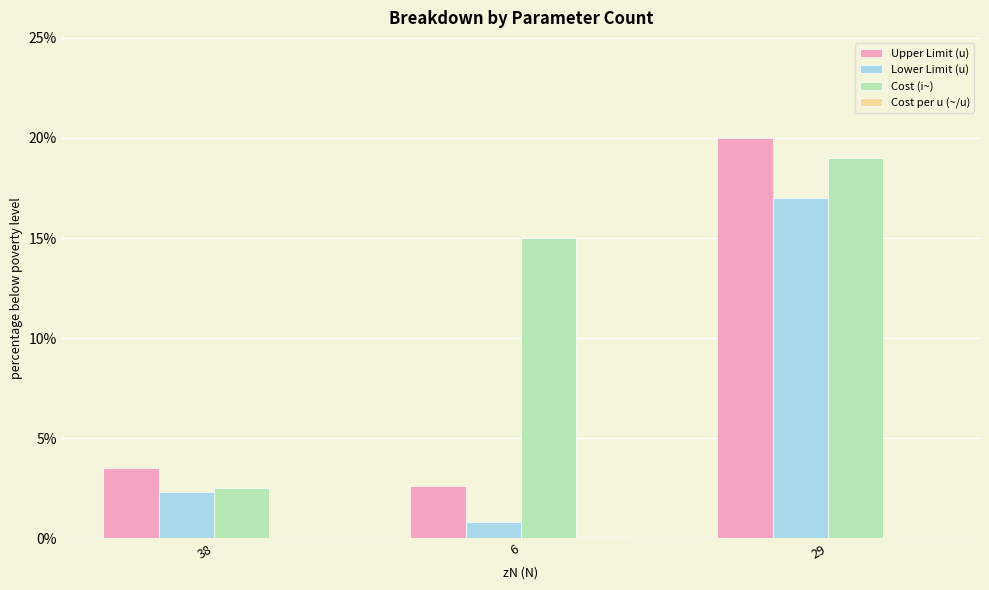

Where does the Lower Limit (u) series first go above 2?

38